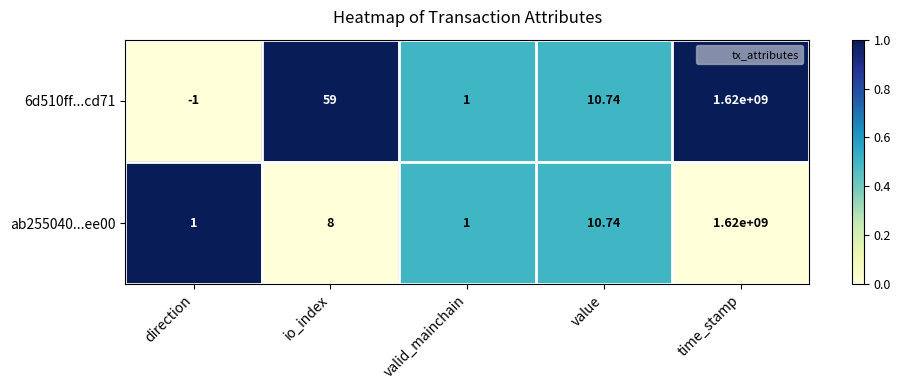

Where does the 6d510ff...cd71 series first go above 10?

io_index